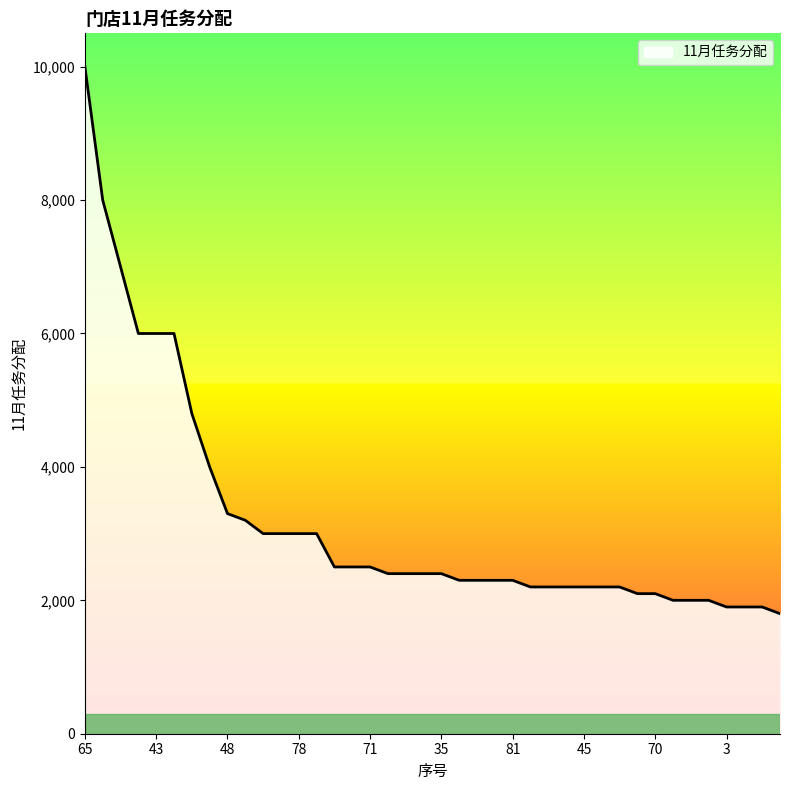

What is the maximum value shown in the chart?

10000